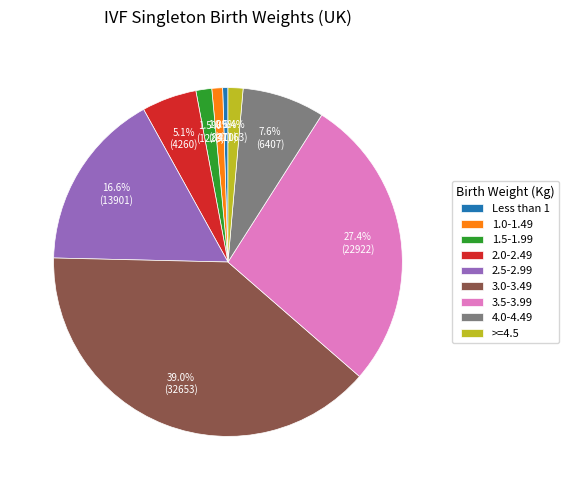

Does any single category account for the majority?

No